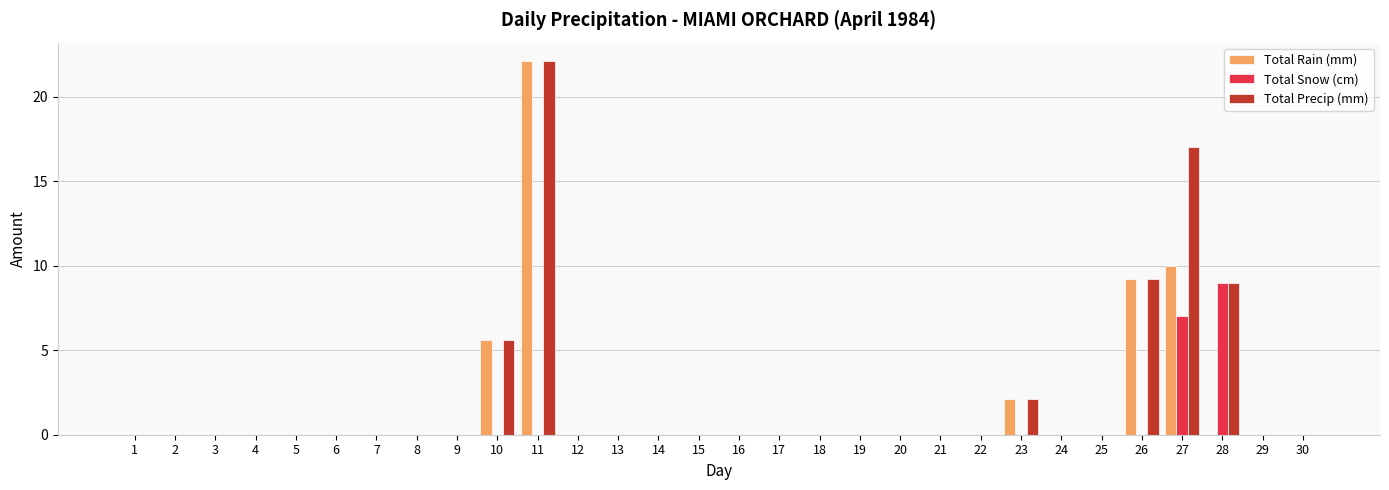

What is the total value across all series at 23?

4.2